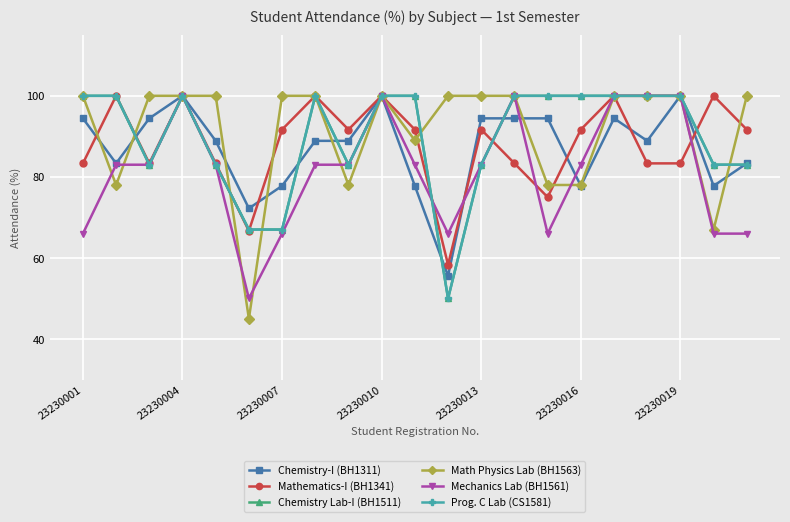

How many lines are shown in the chart?

6